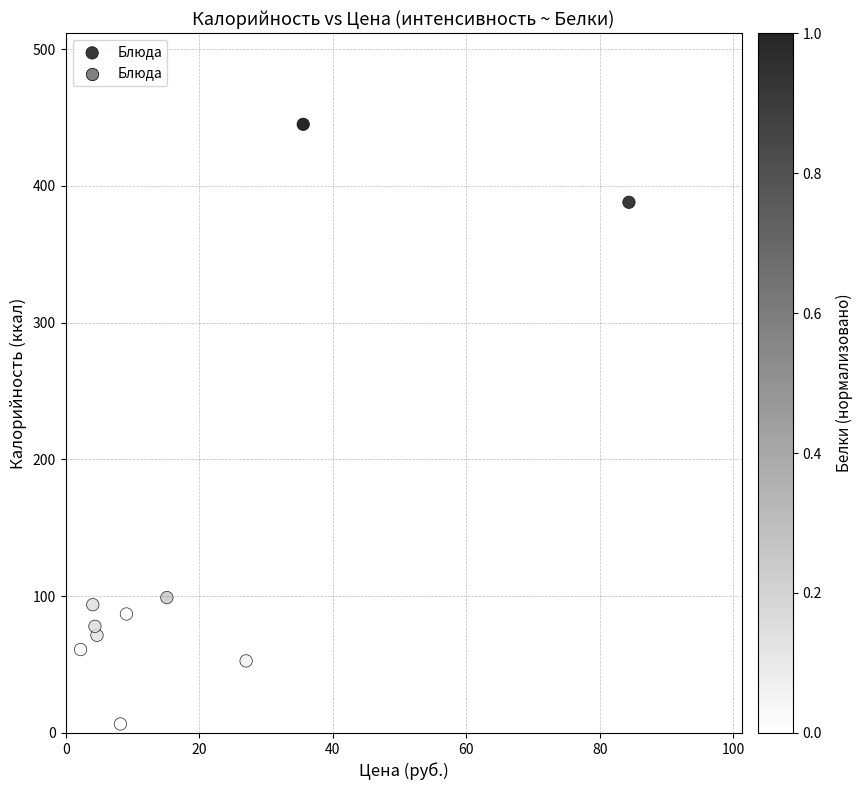

What Y value in the scatter plot is closest to 225?

99.0